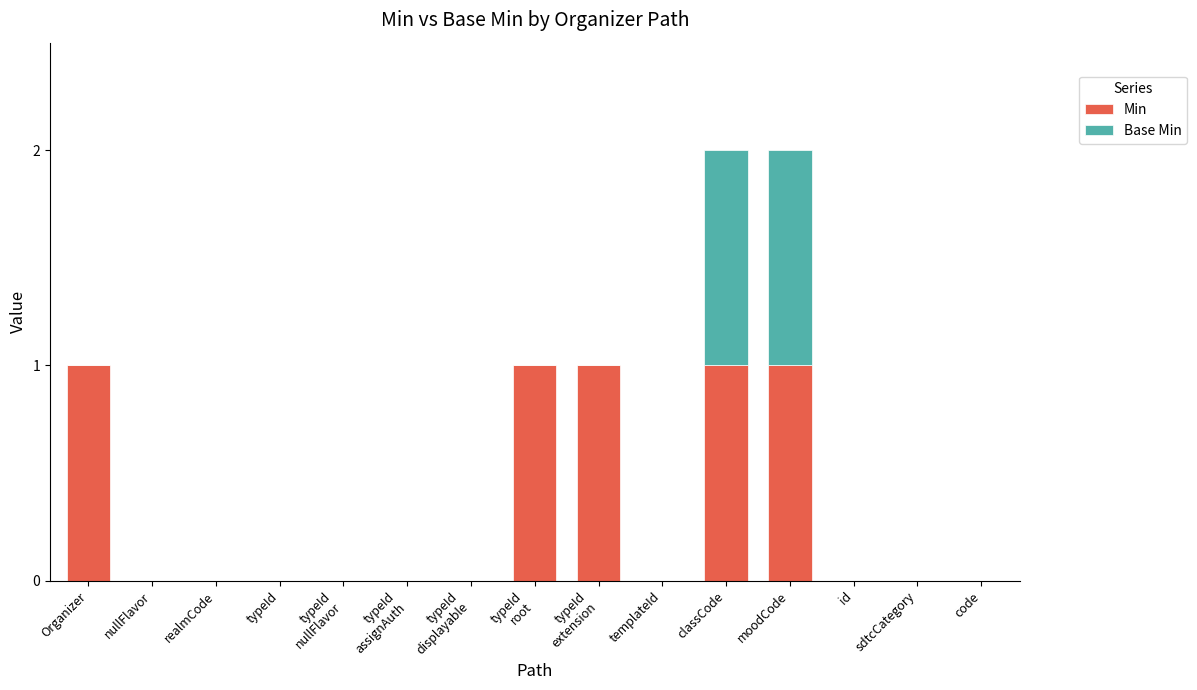

What is the sum of all Min values?

5